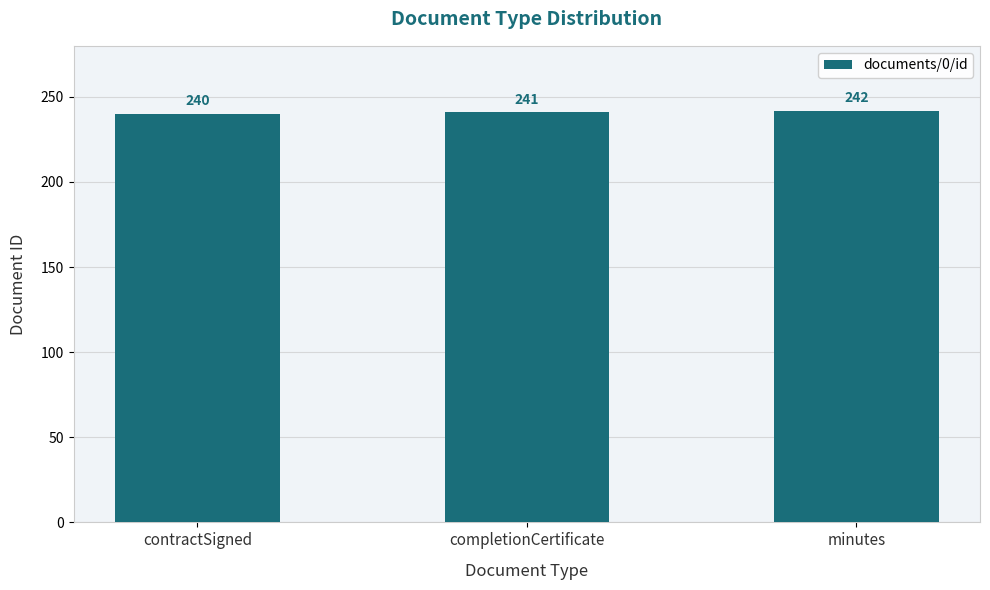

Reading left to right, extract all data points from this chart.

240	241	242